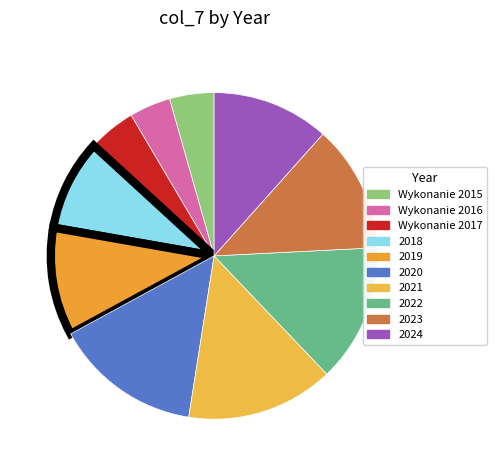

Rank the categories by value from lowest to highest.

Wykonanie 2016, Wykonanie 2015, Wykonanie 2017, 2018, 2019, 2024, 2023, 2022, 2020, 2021